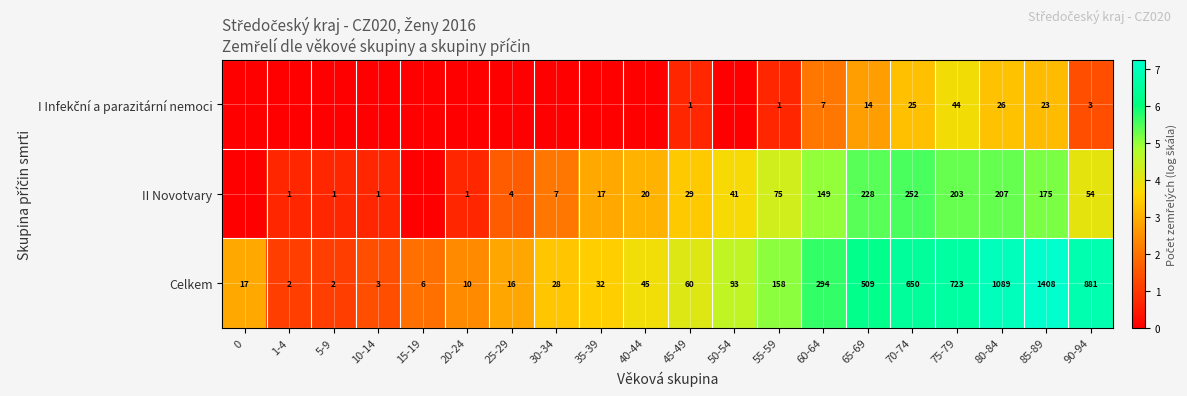

What is the highest value of the Celkem series?

1408